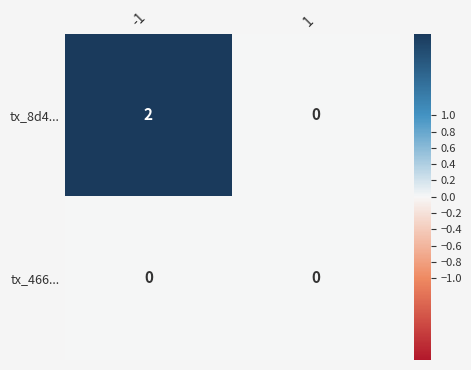

Which series has the largest total across all categories?

tx_8d4...